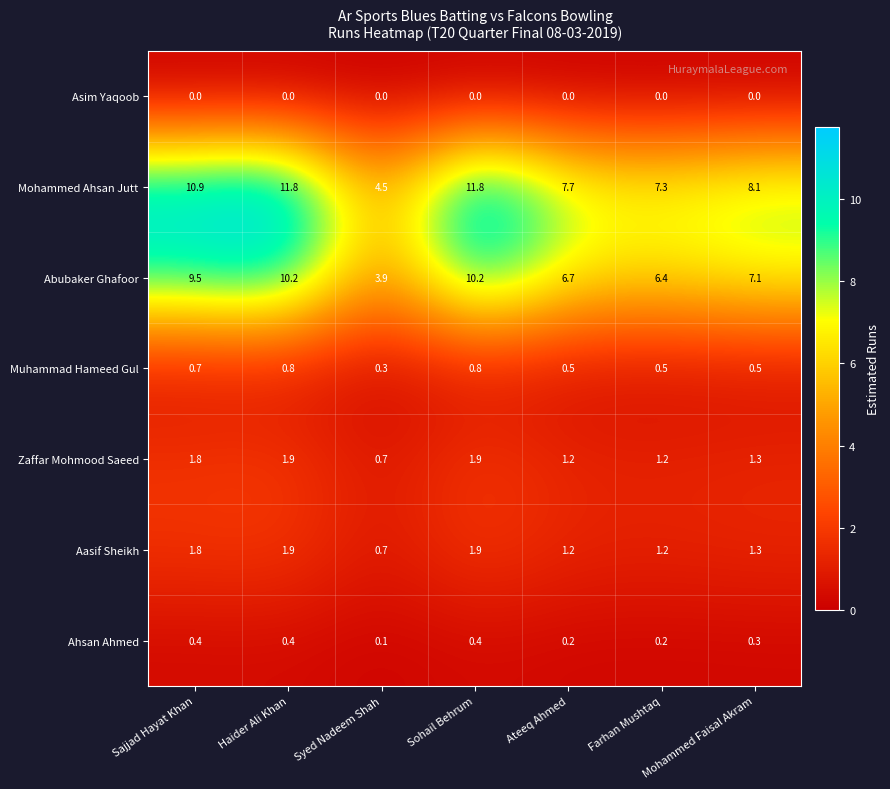

At which label does Aasif Sheikh first exceed 1?

Sajjad Hayat Khan